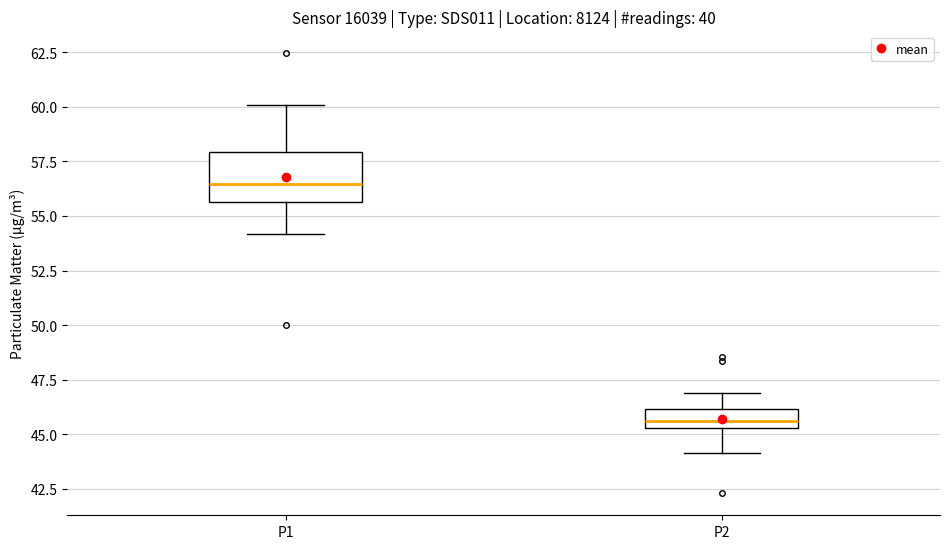

Comparing the boxes themselves (not the whiskers), which one is the tallest?

P1